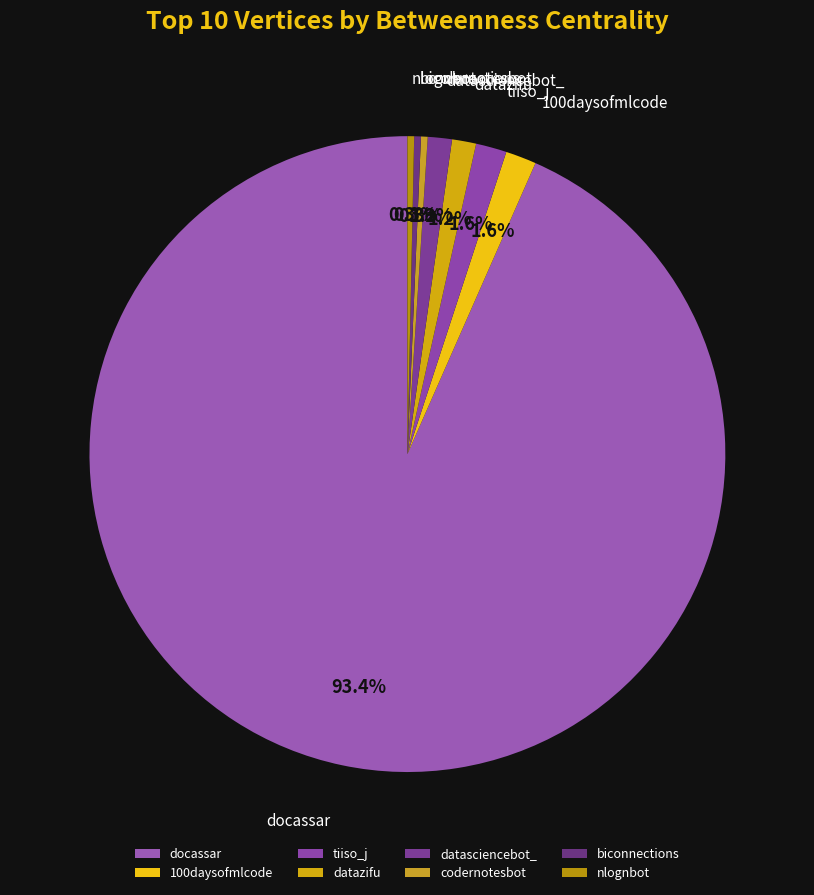

To the nearest percent, what is the difference between the largest and smallest slice percentages?

93%